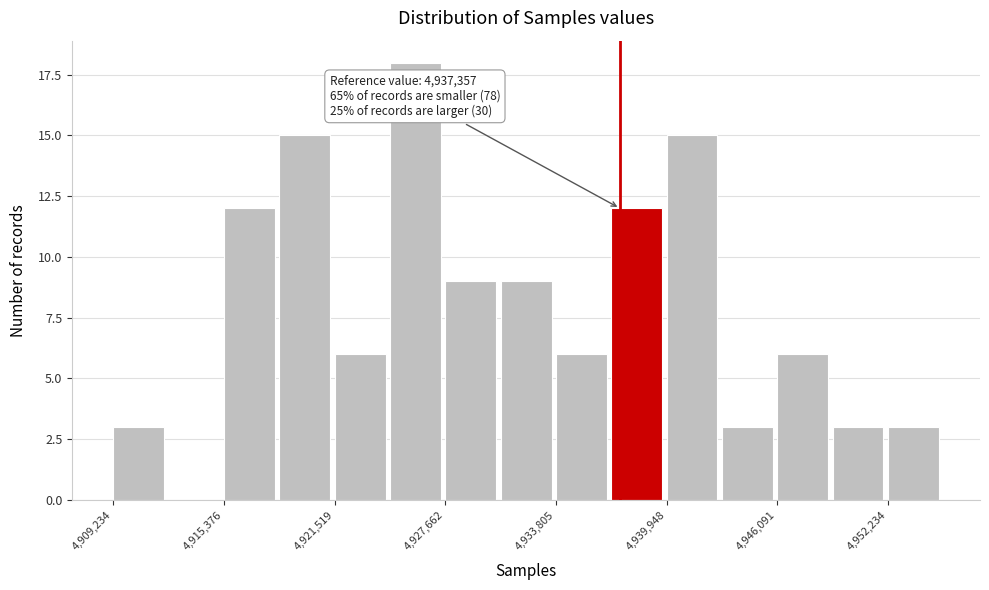

Read against the x-axis, roughly where is the centre of the tallest bar?

4926000